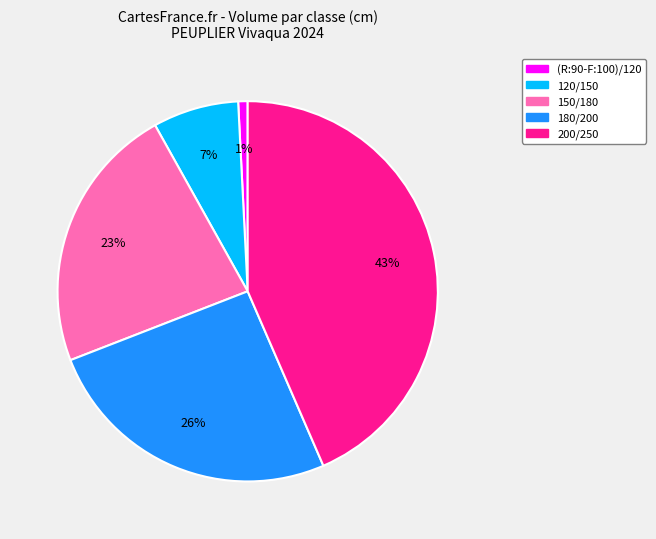

Which has a higher value, 150/180 or (R:90-F:100)/120?

150/180